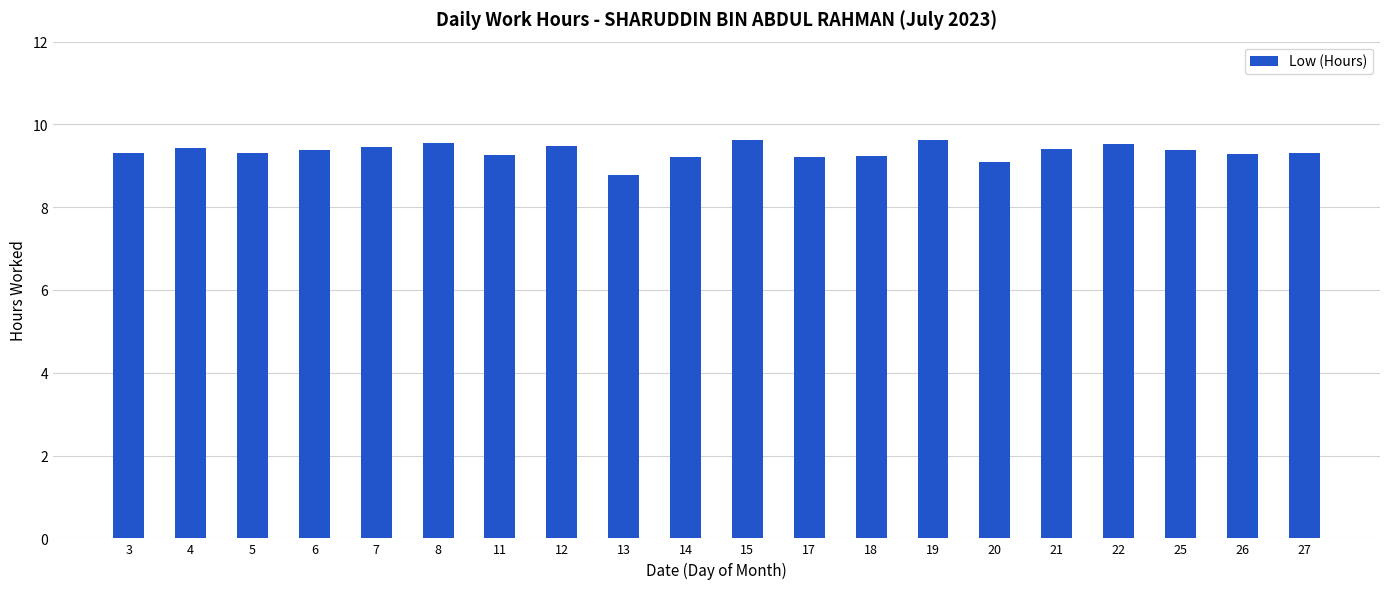

What is the sum of the values at 14 and 6?

18.6